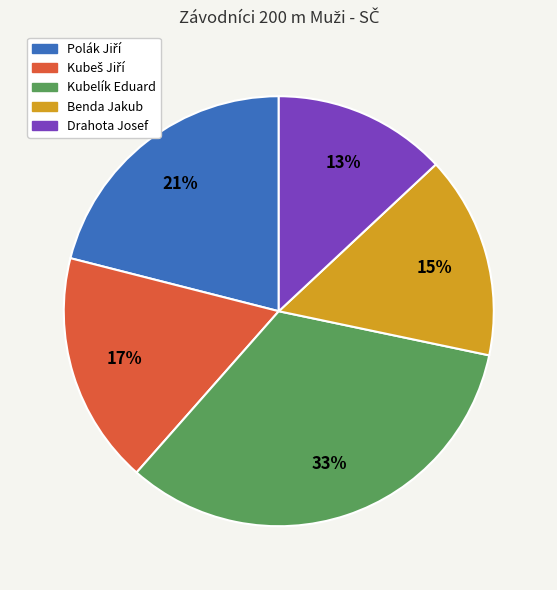

How many slices are in this pie chart?

5